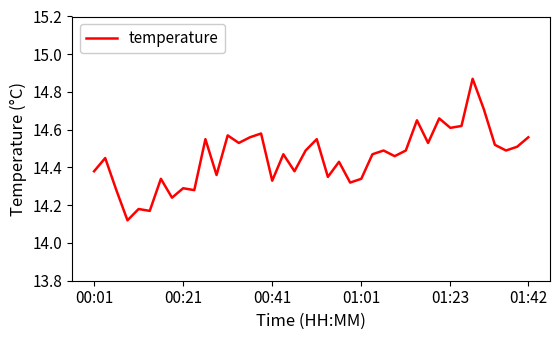

How many lines are shown in the chart?

1